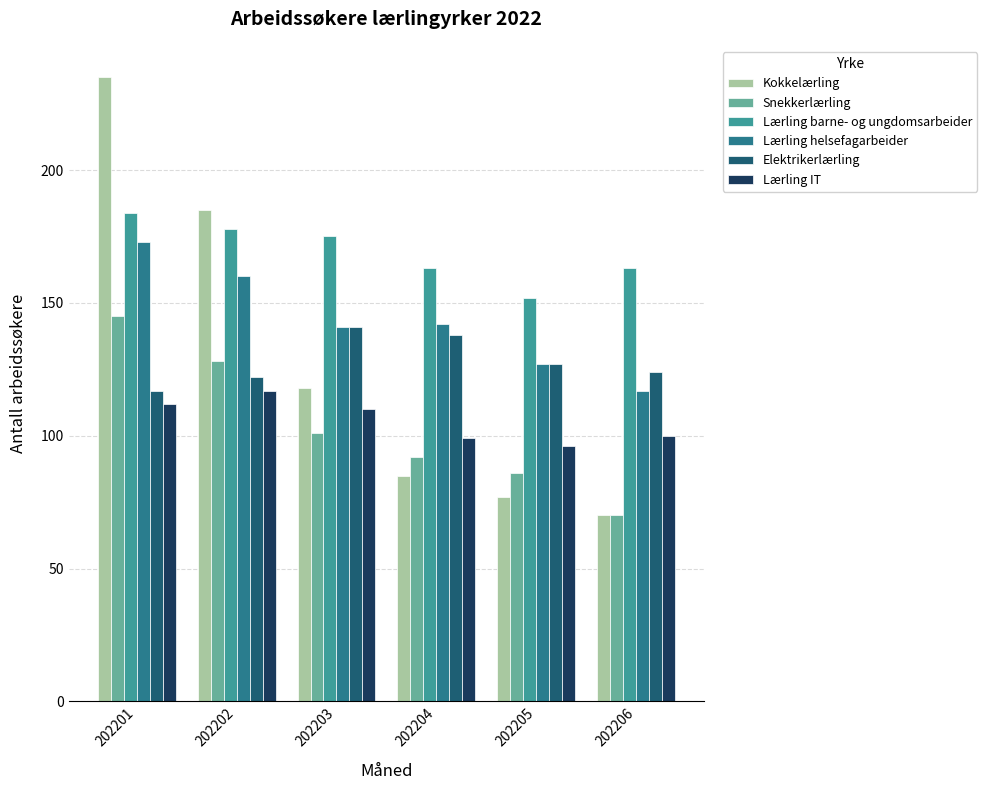

How many series are shown in this chart?

6